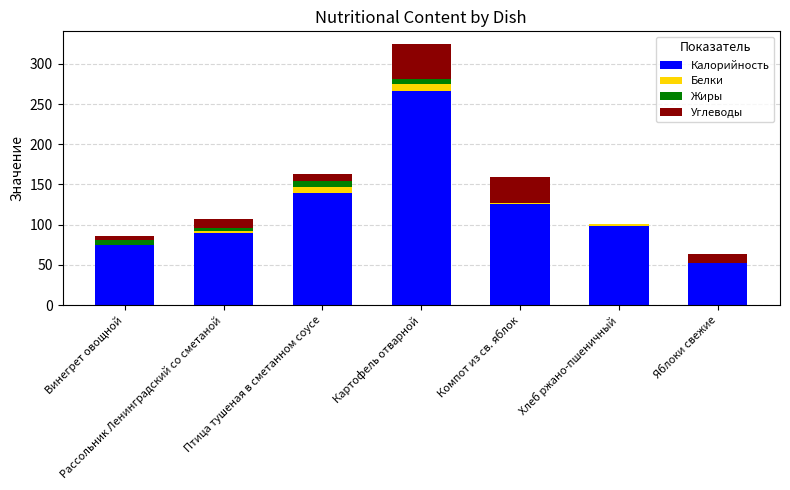

What is the sum of the Калорийность values at Картофель отварной and Рассольник Ленинградский со сметаной?

356.5